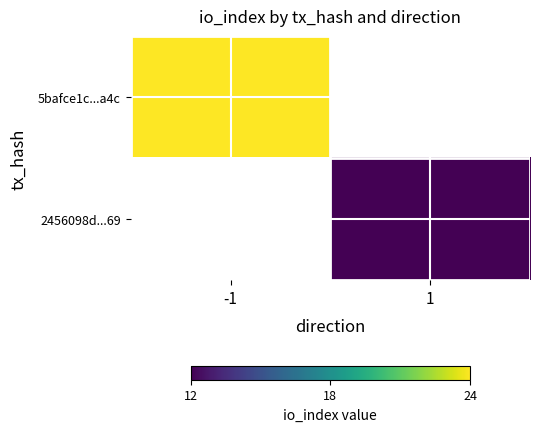

At which label is 5bafce1c...a4c closest to 24?

-1